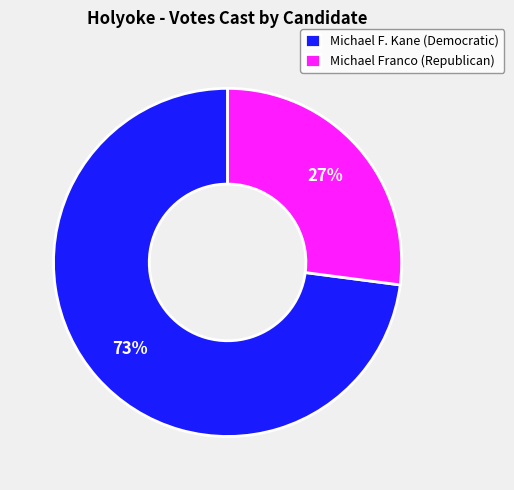

Is there any slice that represents more than half of the pie?

Yes